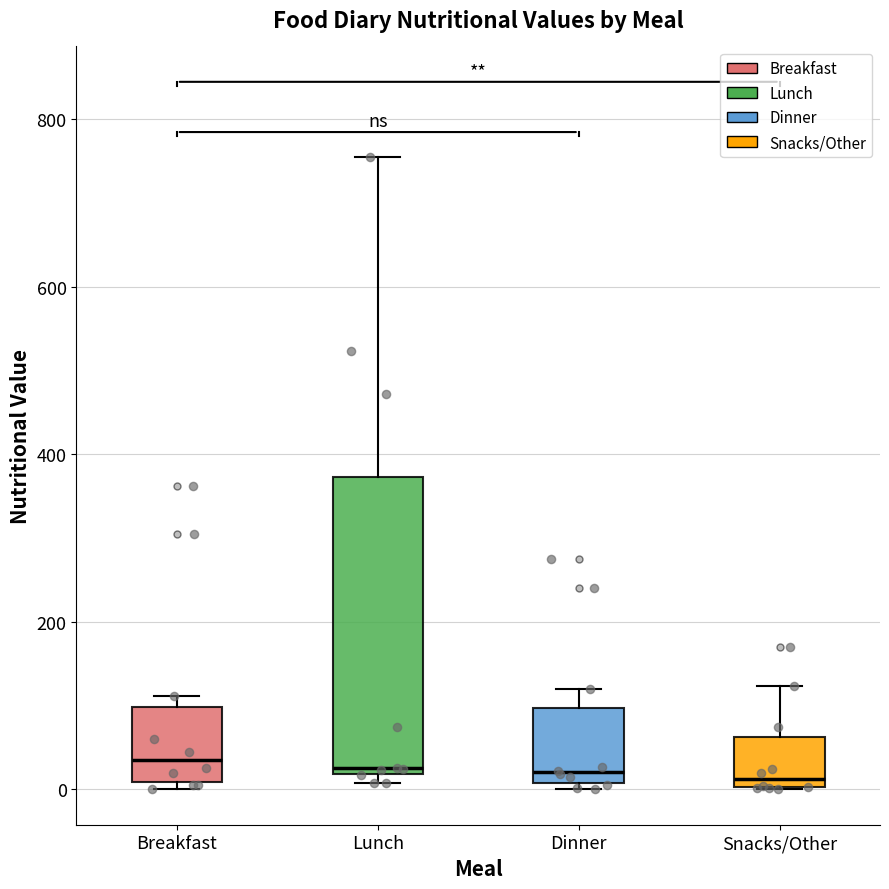

Where does the upper whisker of the box for Lunch end on the y-axis? The values are not printed on the chart, so give them approximately, as read against the axis.

760